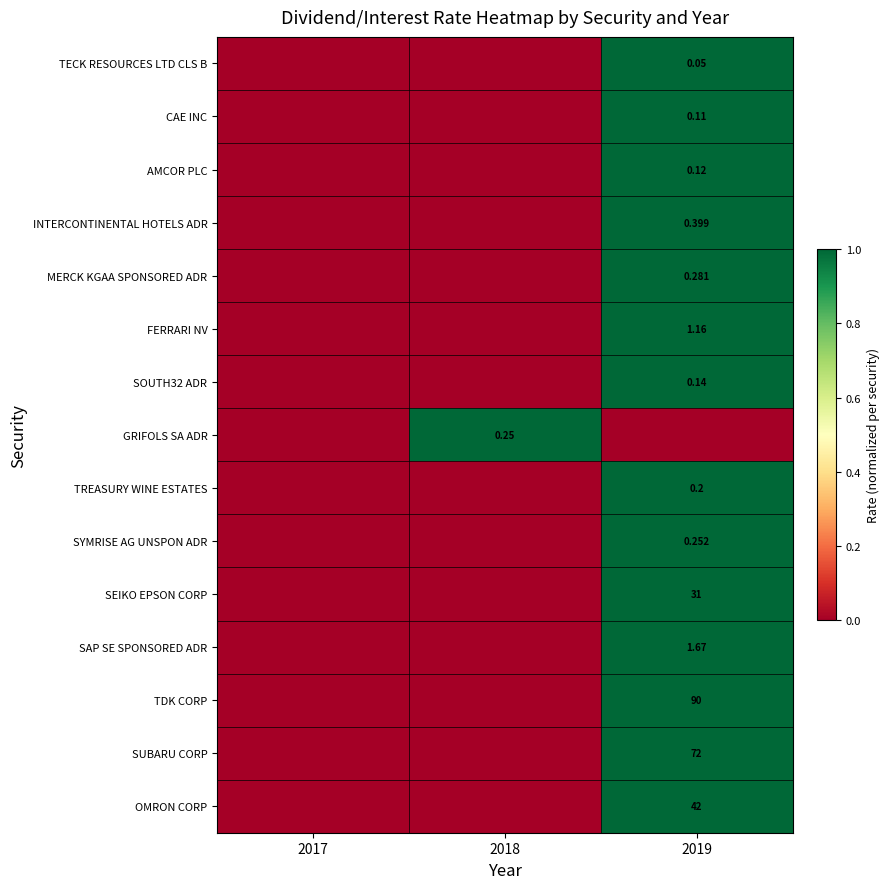

Rank the categories by SOUTH32 ADR value from highest to lowest.

2019, 2017, 2018